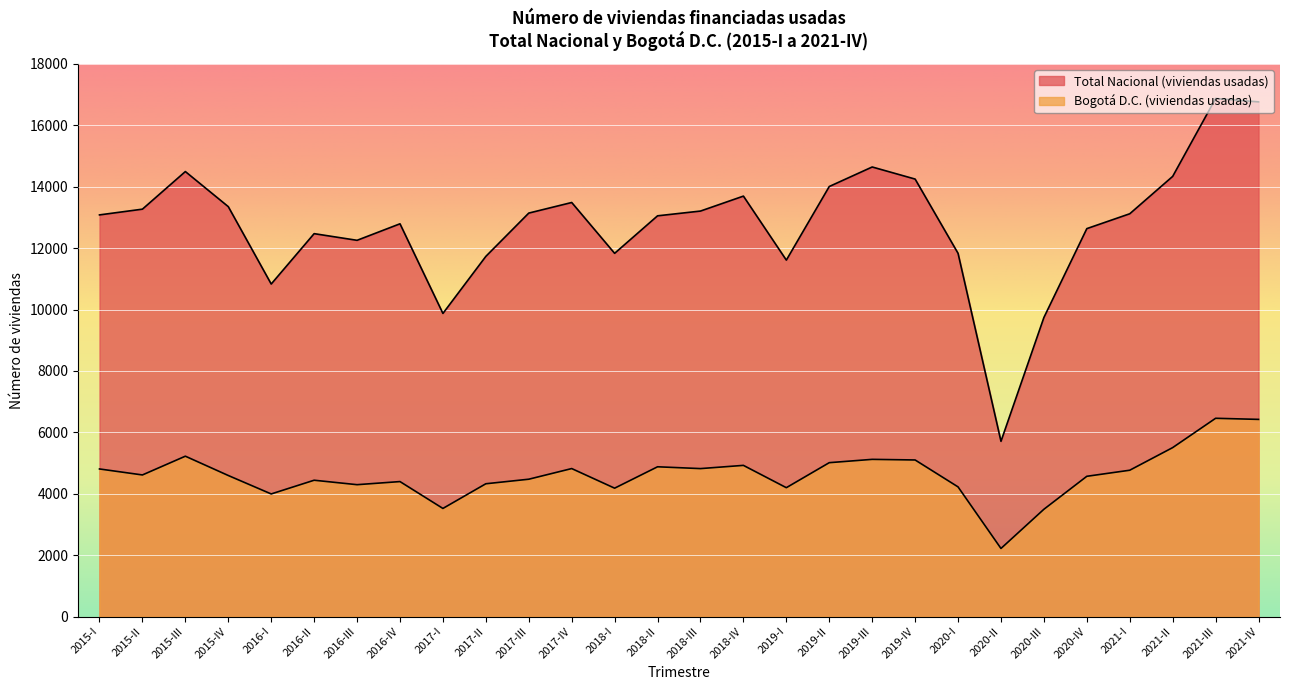

Where does the Total Nacional (viviendas usadas) series first go above 13121?

2015-II